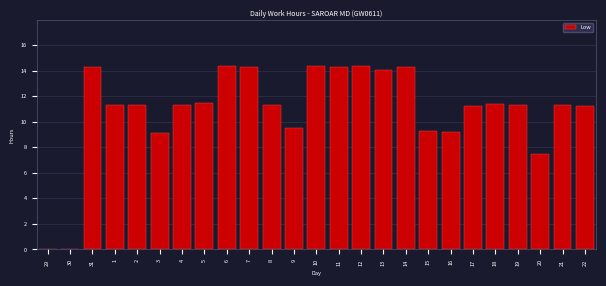

What is the change in value from 2 to 10?

+3.0